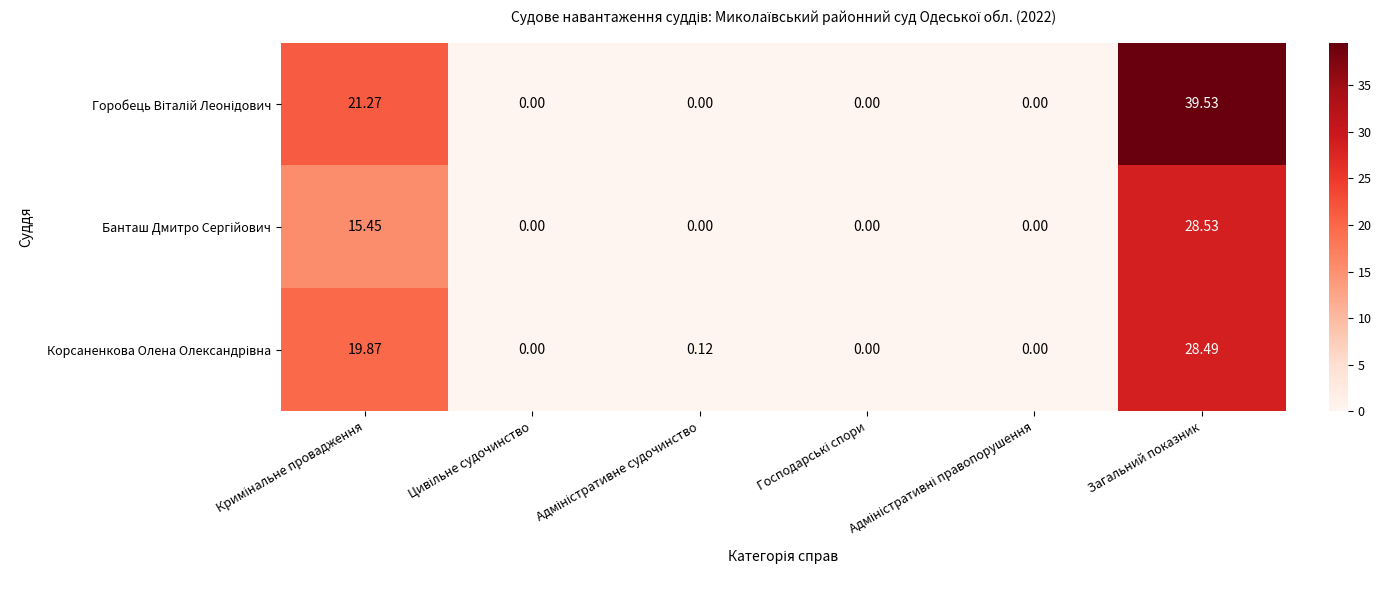

At how many categories does at least one series exceed 32?

1